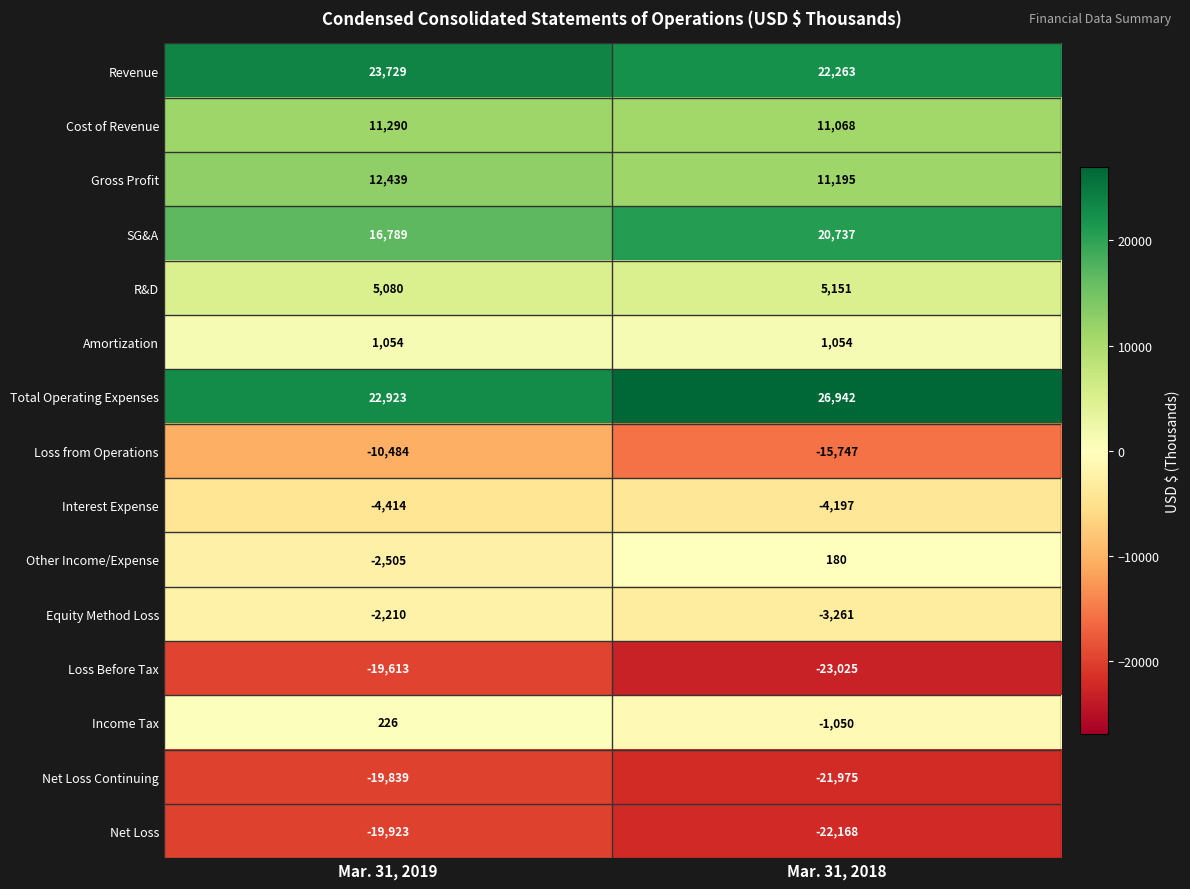

The Equity Method Loss series shows -730 at Mar. 31, 2018. True or false?

False